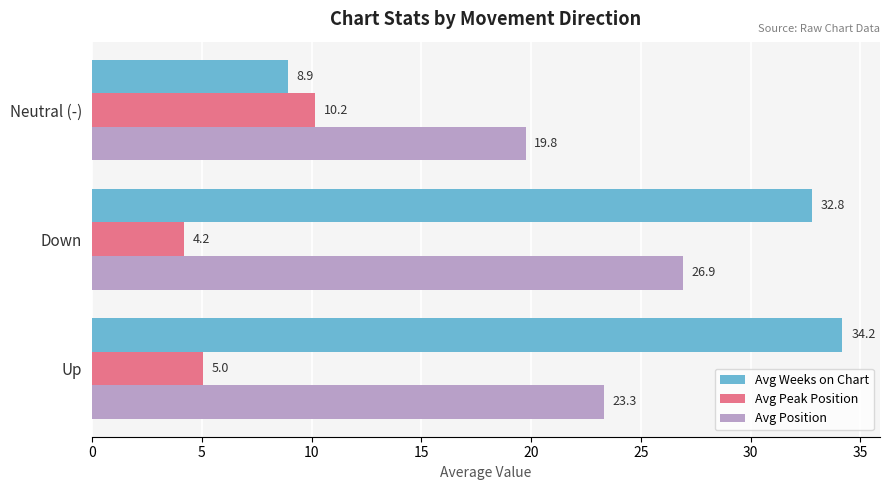

Which series has the widest spread of values?

Avg Weeks on Chart